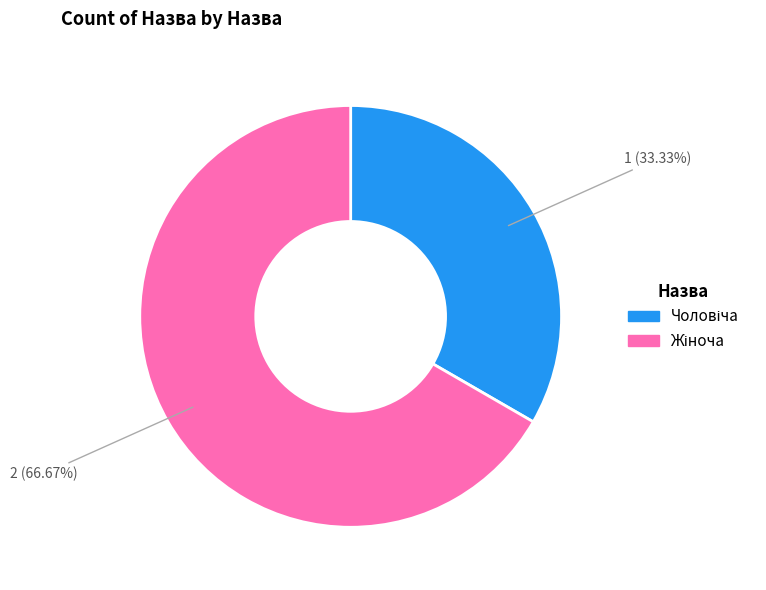

Is there any slice that represents more than half of the pie?

Yes